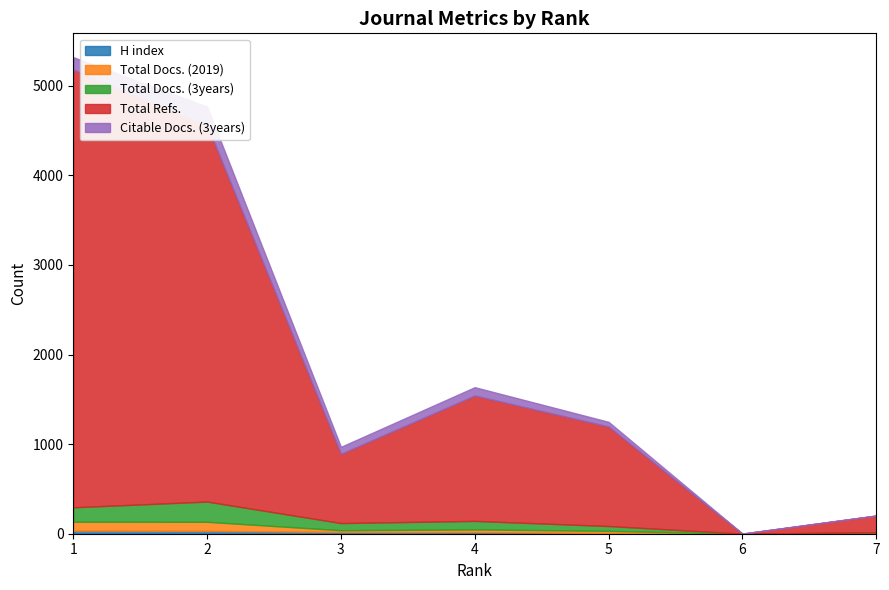

How many data points in H index are above 18?

3